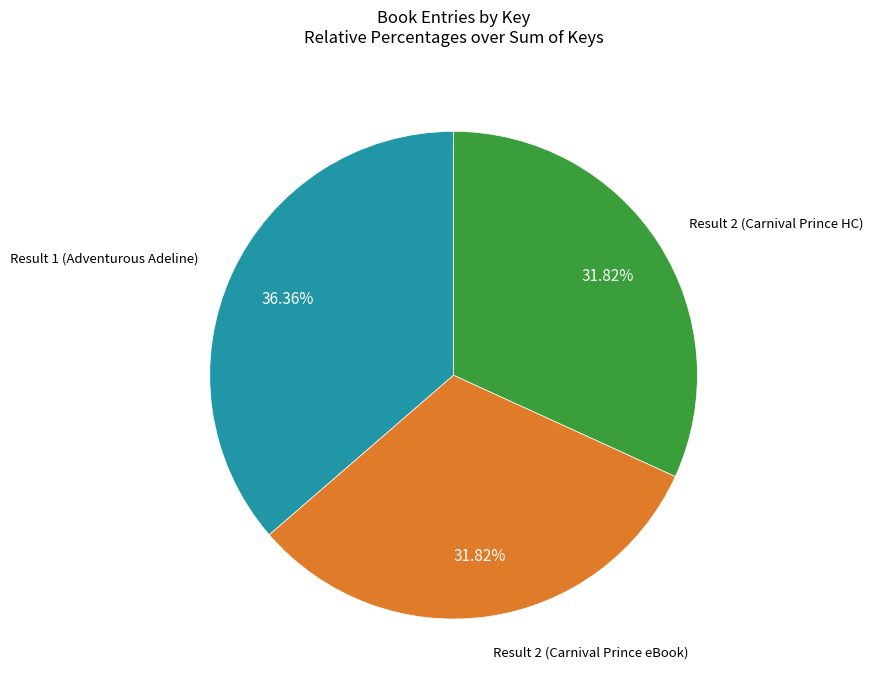

Does any single category account for the majority?

No